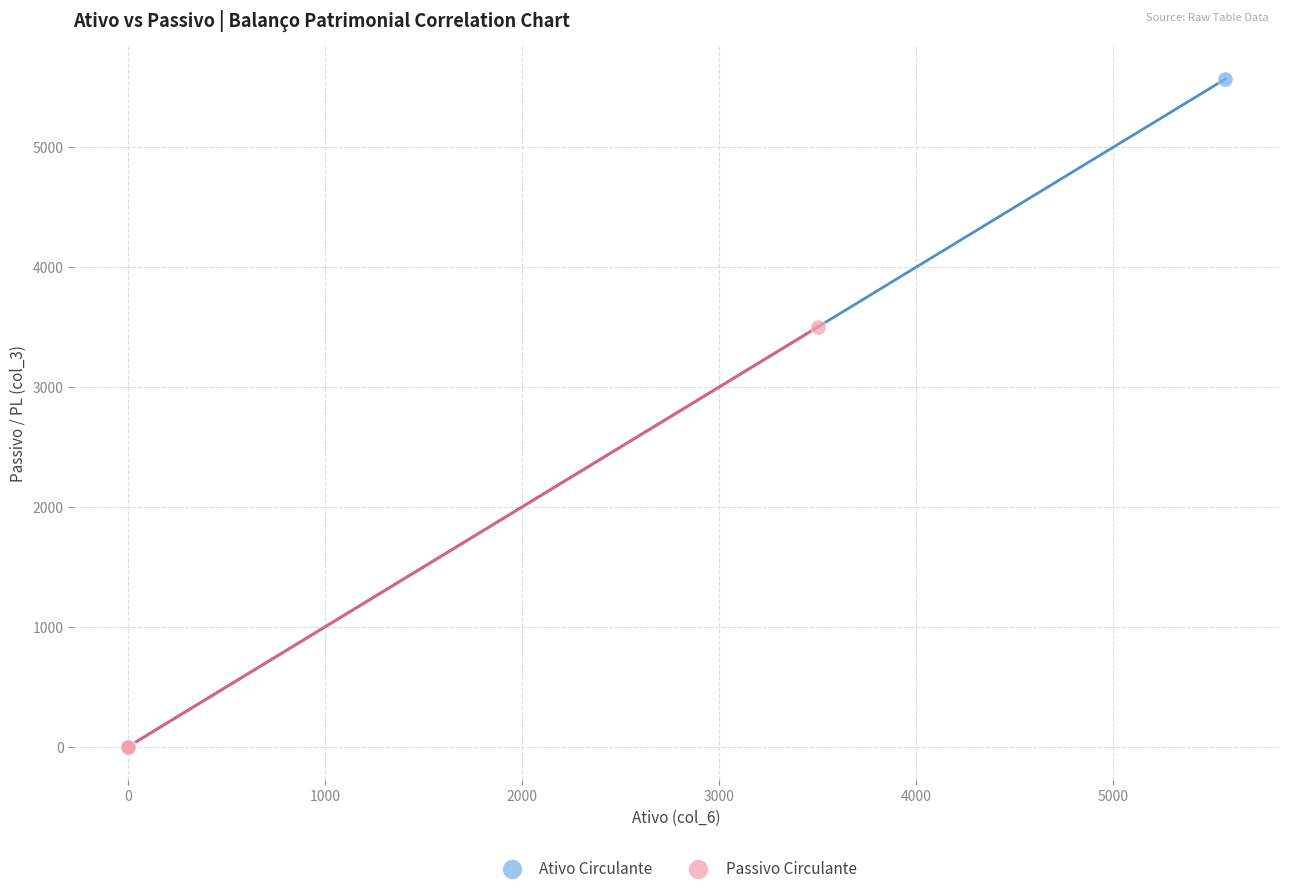

Which series has the largest Y range (max minus min)?

Ativo Circulante